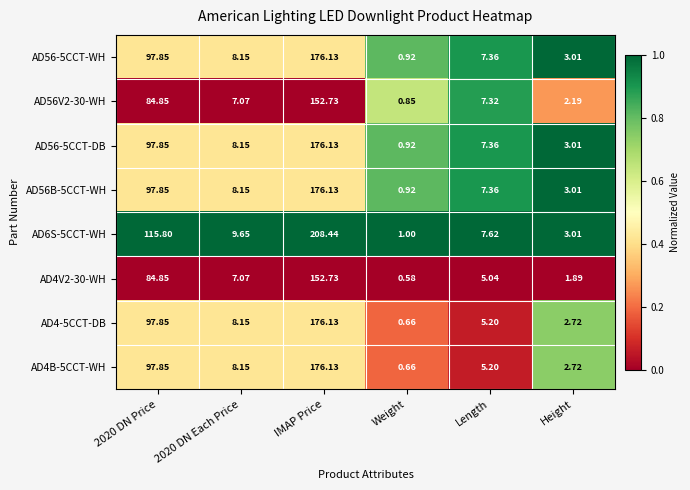

At which label does AD4-5CCT-DB reach its minimum?

Weight